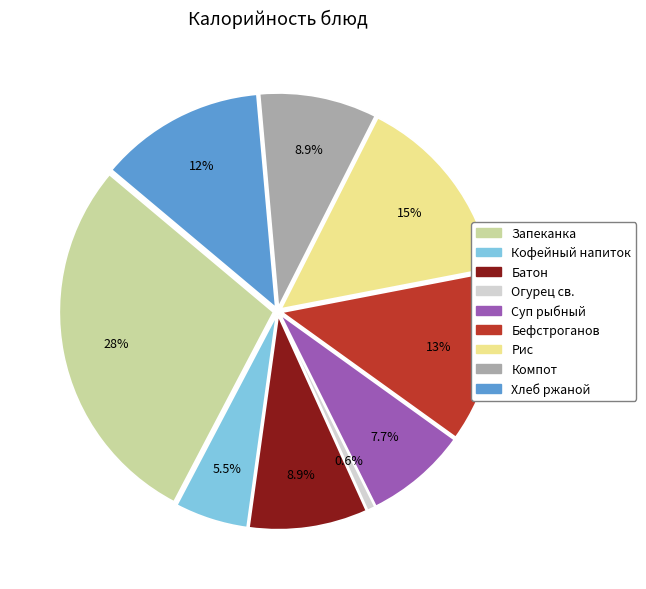

True or false: Кофейный напиток на ц. молоке accounts for 6% of the total.

True